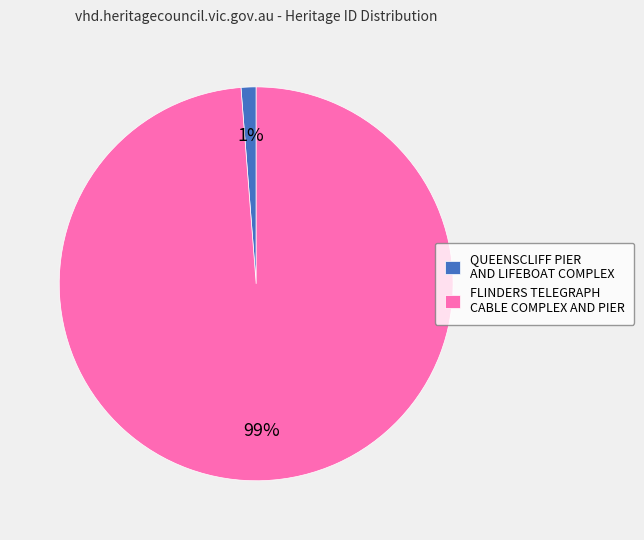

Count the number of slices in the pie.

2